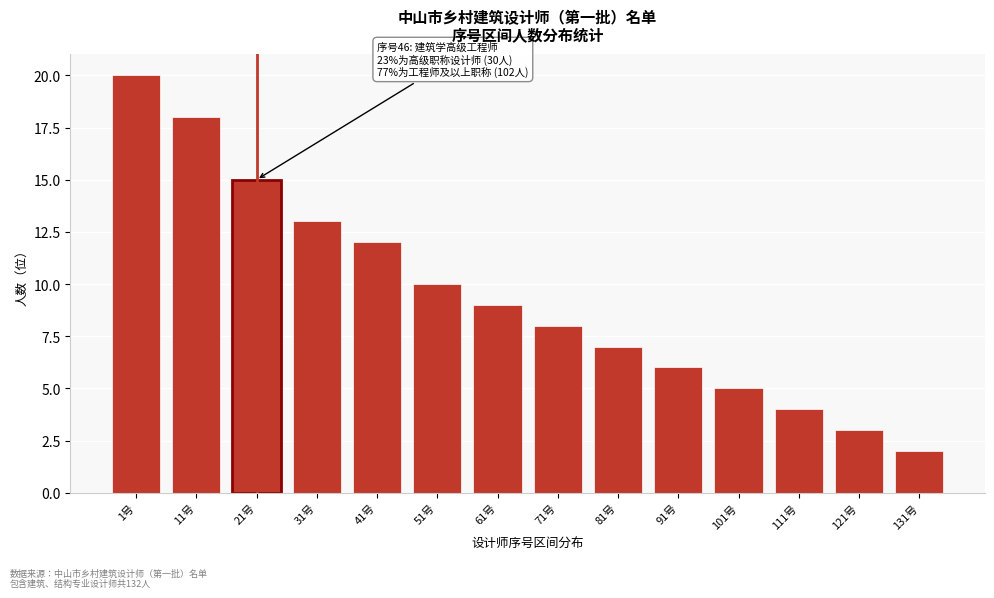

Reading left to right, extract all data points from this chart.

20	18	15	13	12	10	9	8	7	6	5	4	3	2